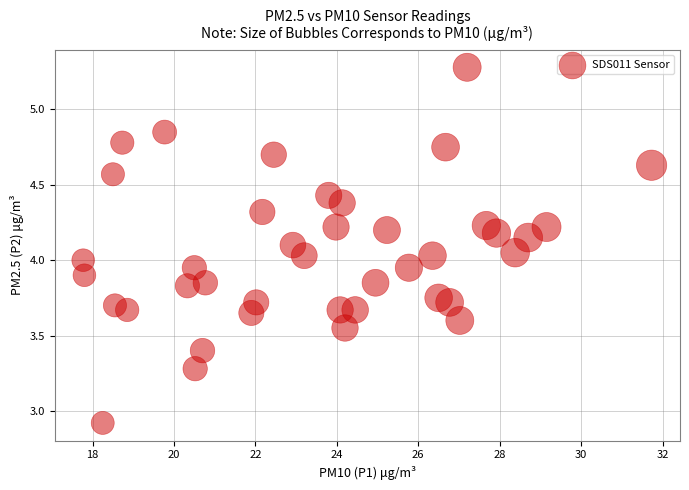

What is the range of X values (max minus min)?

14.0